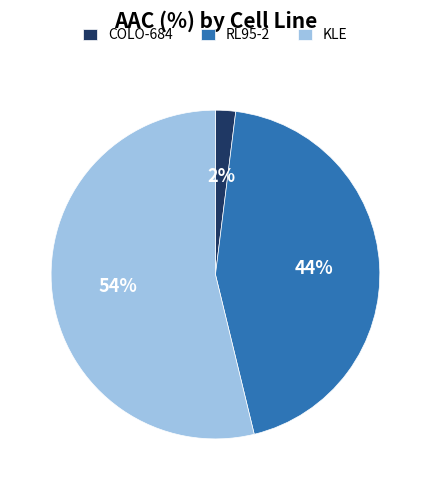

To the nearest percent, what is the combined percentage of COLO-684 and RL95-2?

46%